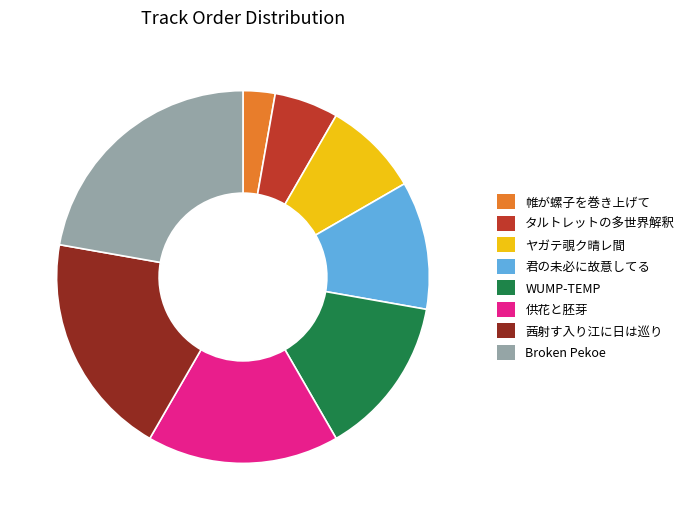

Which category has the biggest portion of the pie?

Broken Pekoe